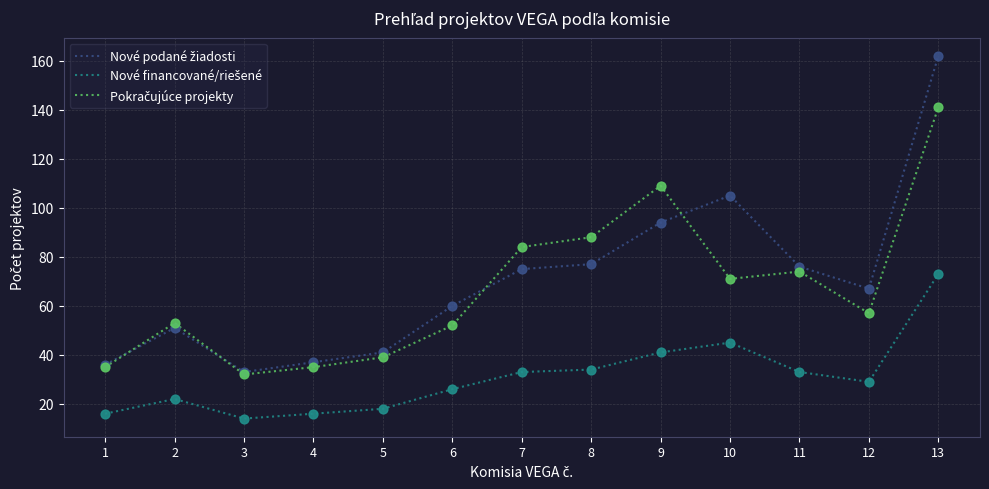

What is the total value across all series at 9?

244